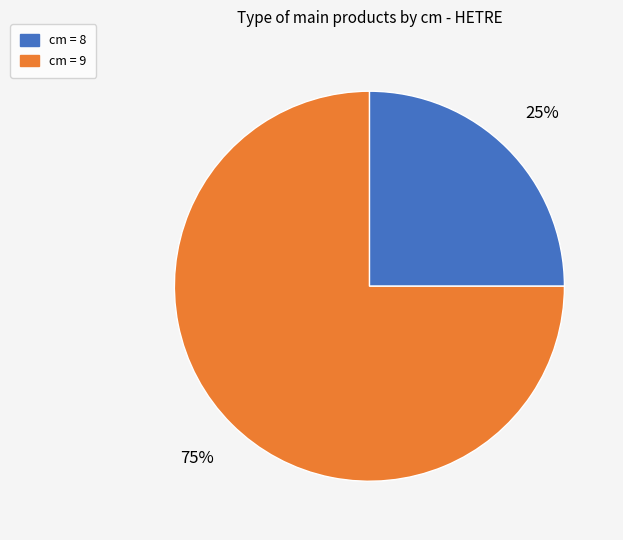

To the nearest percent, what is the difference between the largest and smallest slice percentages?

50%